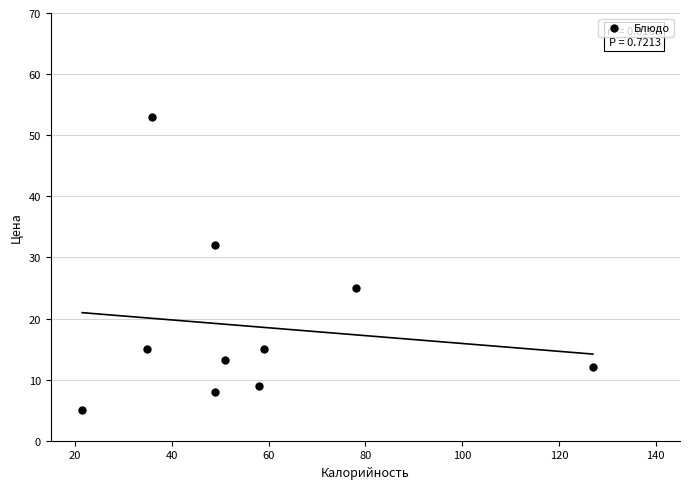

What Y value in the scatter plot is closest to 29?

32.0